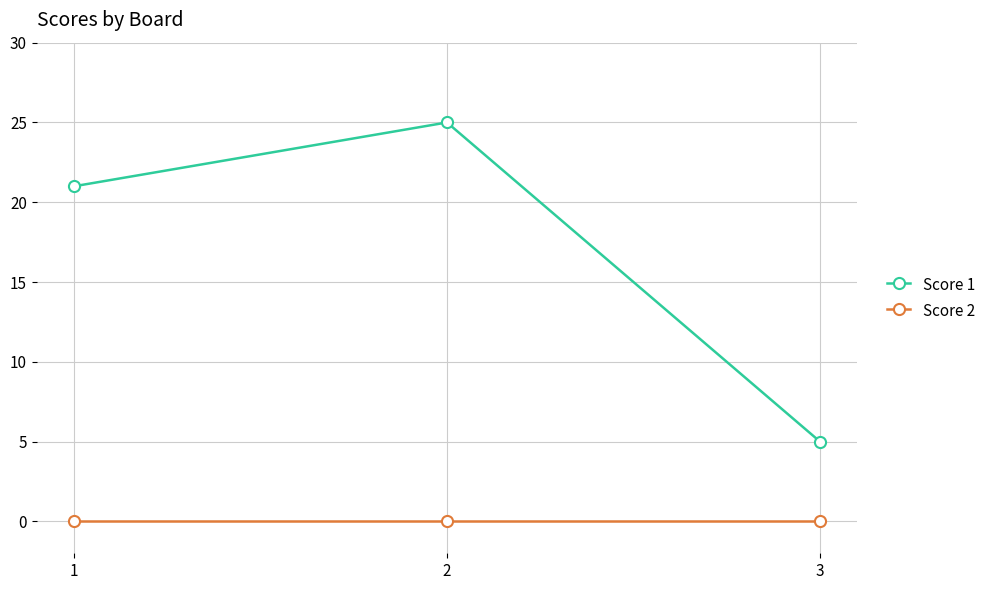

Count the Score 1 values in the range 5 to 25.

3